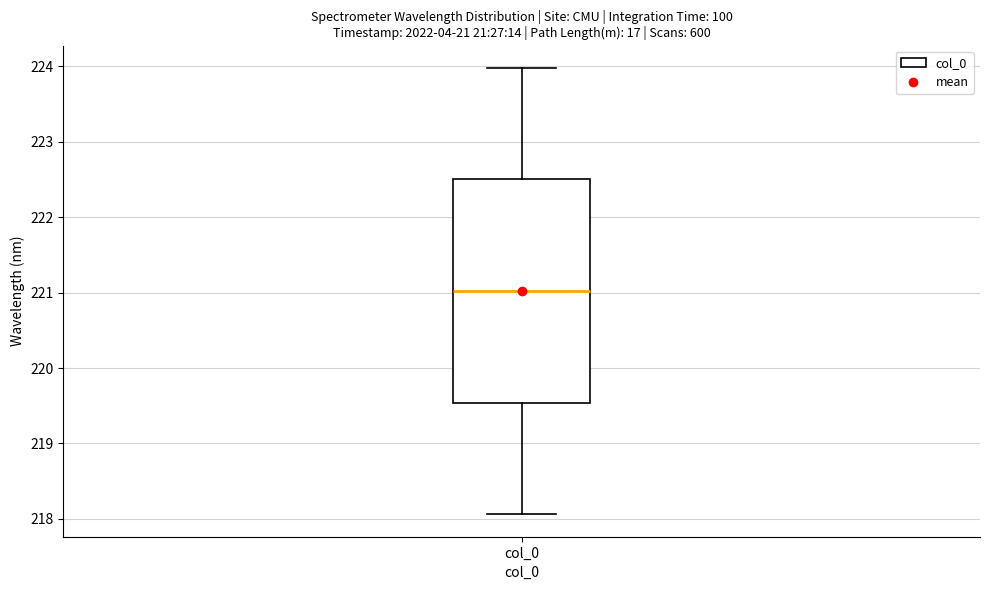

Where is the lower edge of the box for col_0 on the y-axis? The values are not printed on the chart, so give them approximately, as read against the axis.

219.5